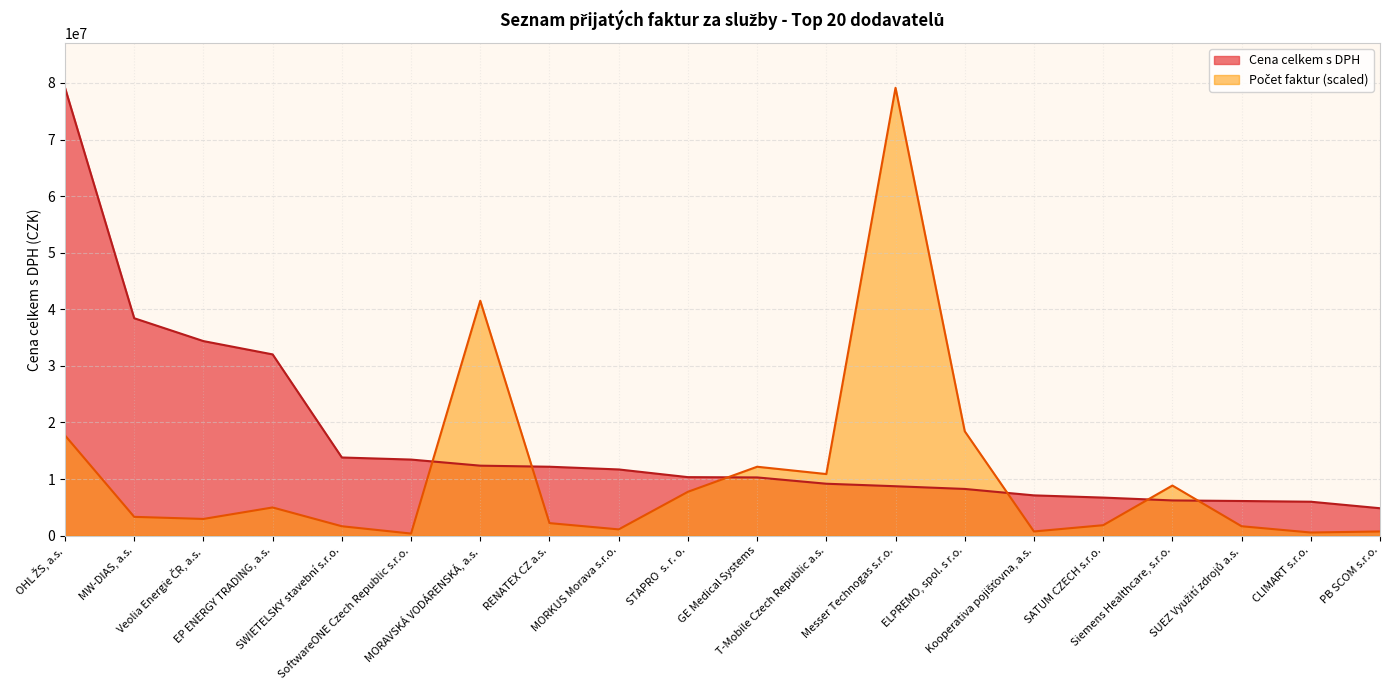

What is the label of the 1st point from the right?

PB SCOM s.r.o.